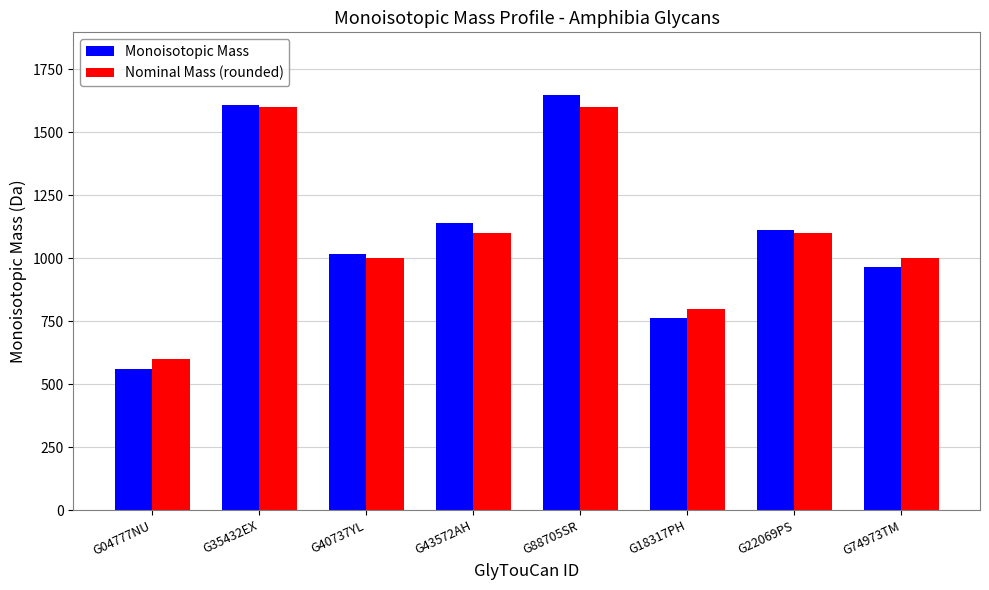

Is it true that Monoisotopic Mass equals 2386.1 at G88705SR?

False